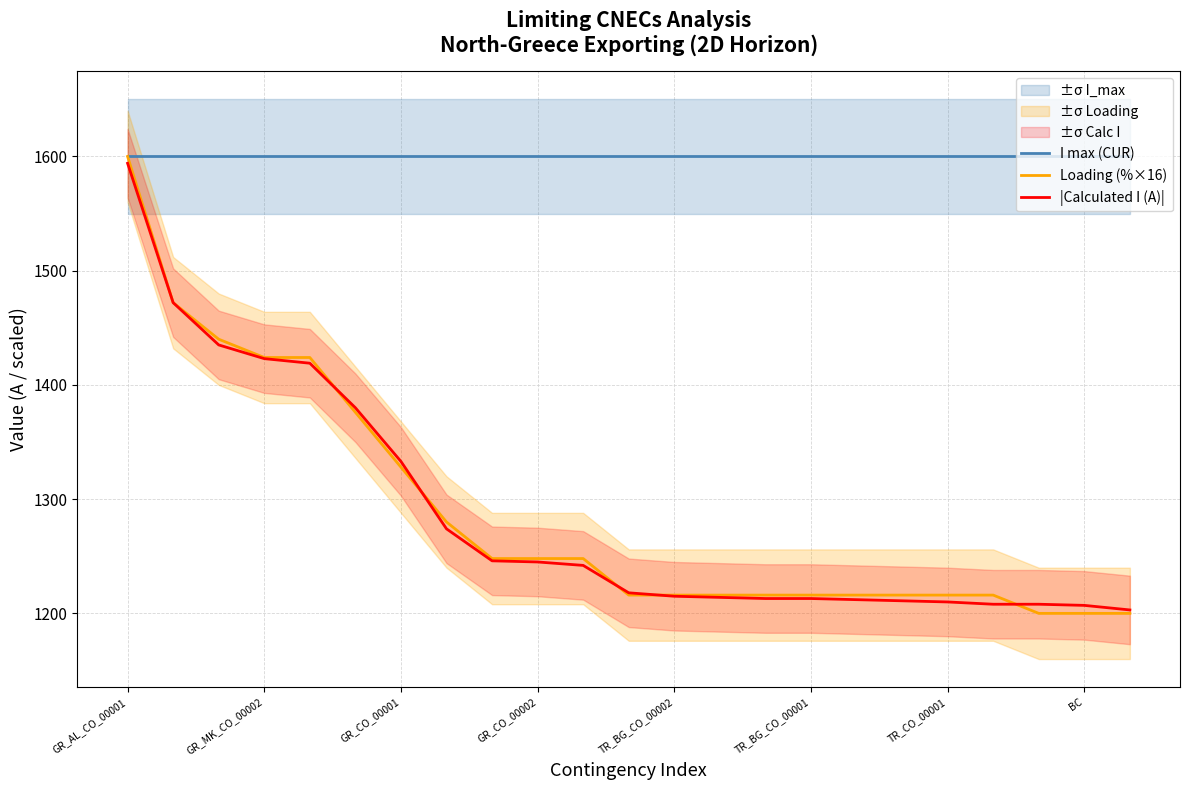

What is the lowest value of the I max (CUR) series?

1600